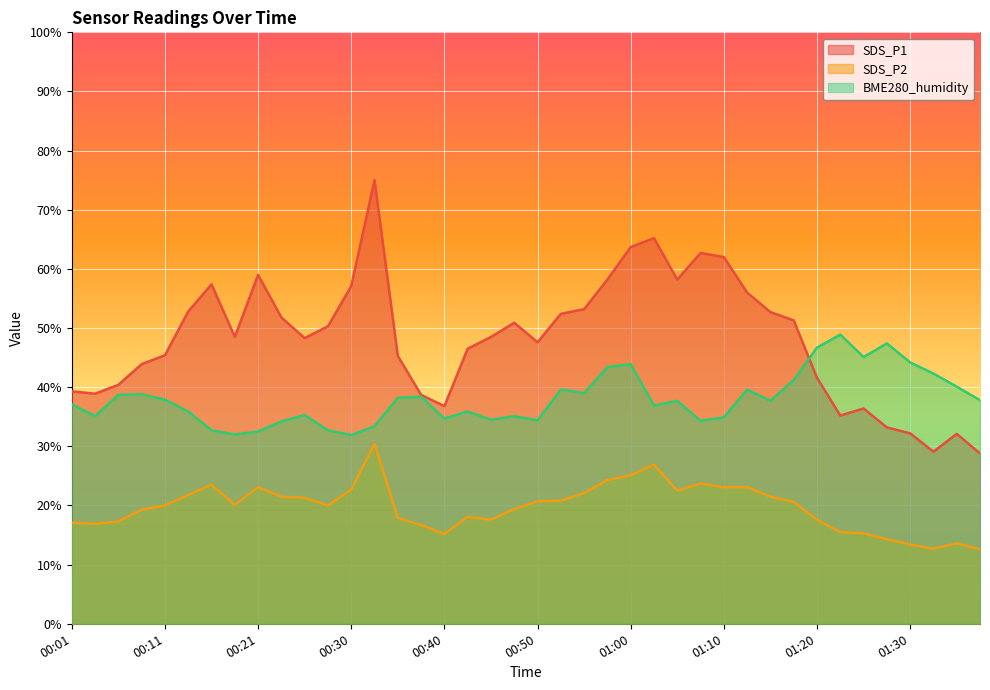

True or false: SDS_P1 and SDS_P2 intersect in this chart.

False